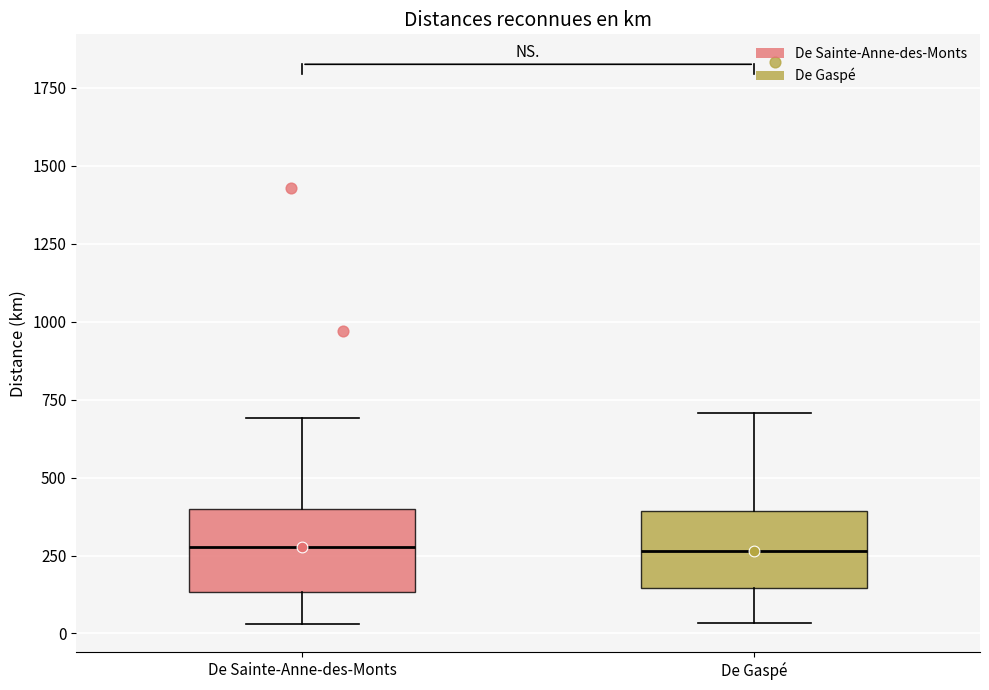

Where does the lower whisker of the box for De Sainte-Anne-des-Monts end on the y-axis? The values are not printed on the chart, so give them approximately, as read against the axis.

50